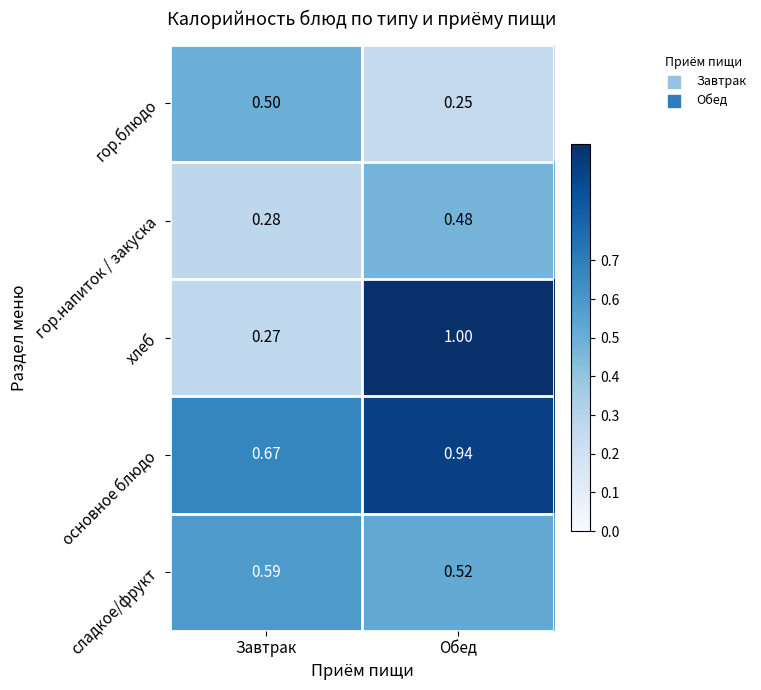

At which label does сладкое/фрукт reach its peak?

Завтрак